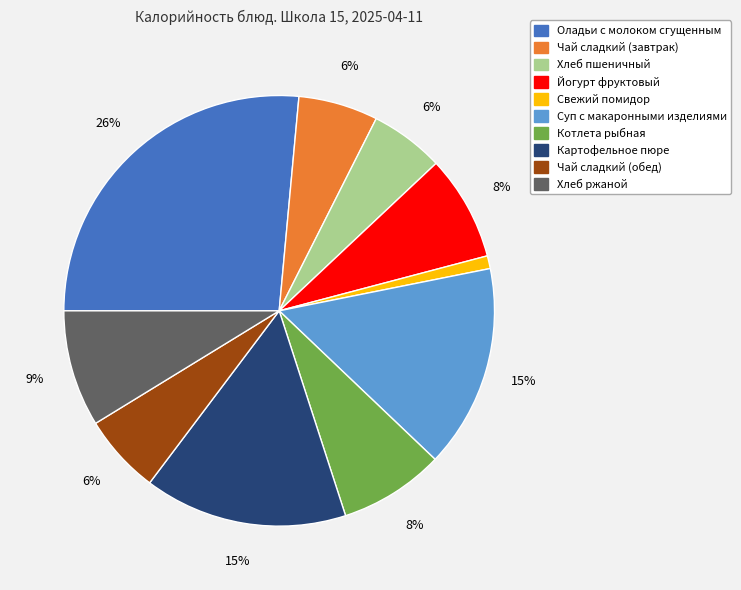

Is Чай сладкий (завтрак) the majority of the pie?

No